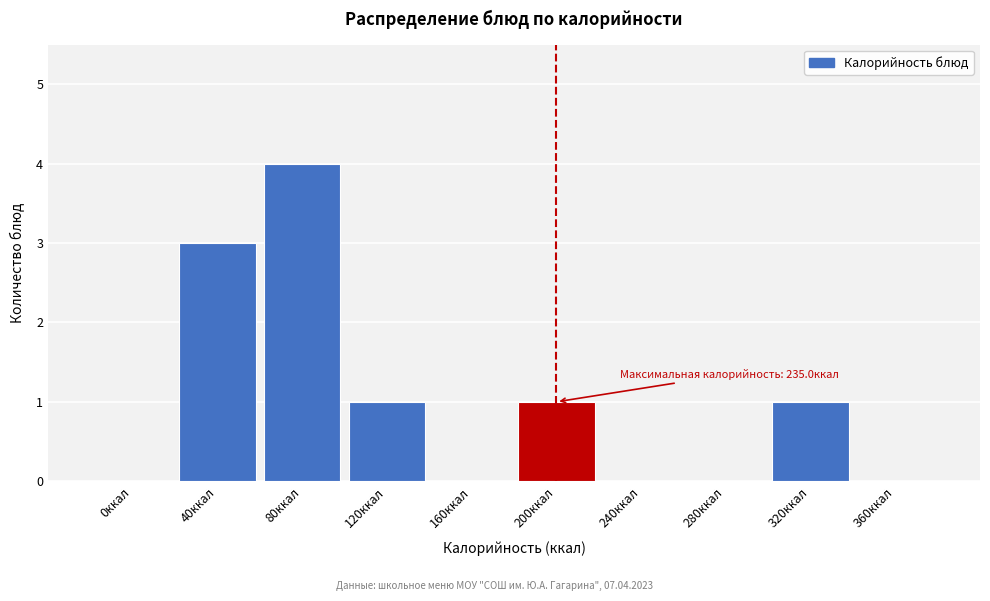

Reading left to right, what are all the values shown in this chart?

0ккал=0	40ккал=3	80ккал=4	120ккал=1	160ккал=0	200ккал=1	240ккал=0	280ккал=0	320ккал=1	360ккал=0